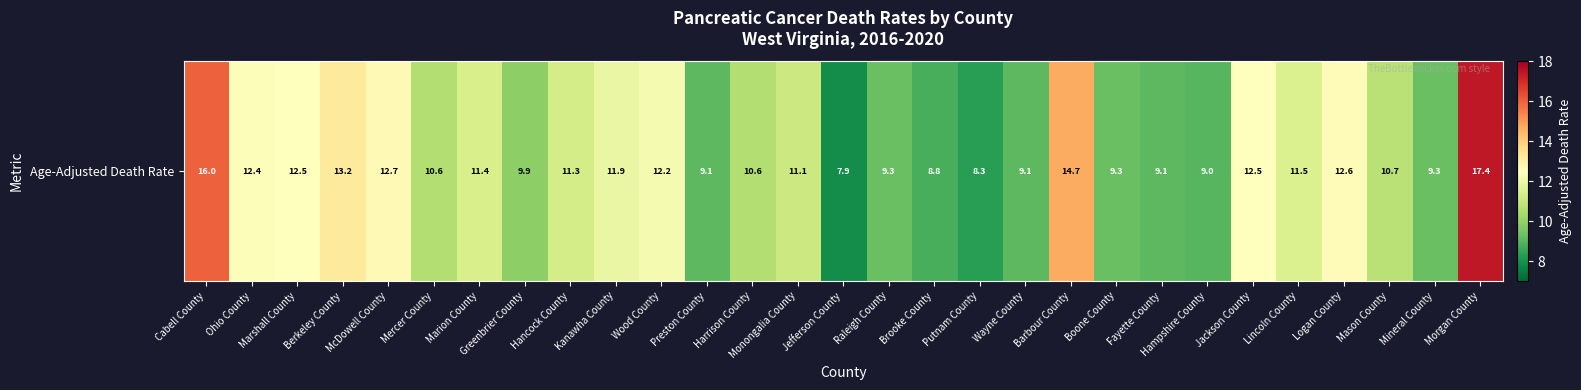

Read the value at Hampshire County.

9.0